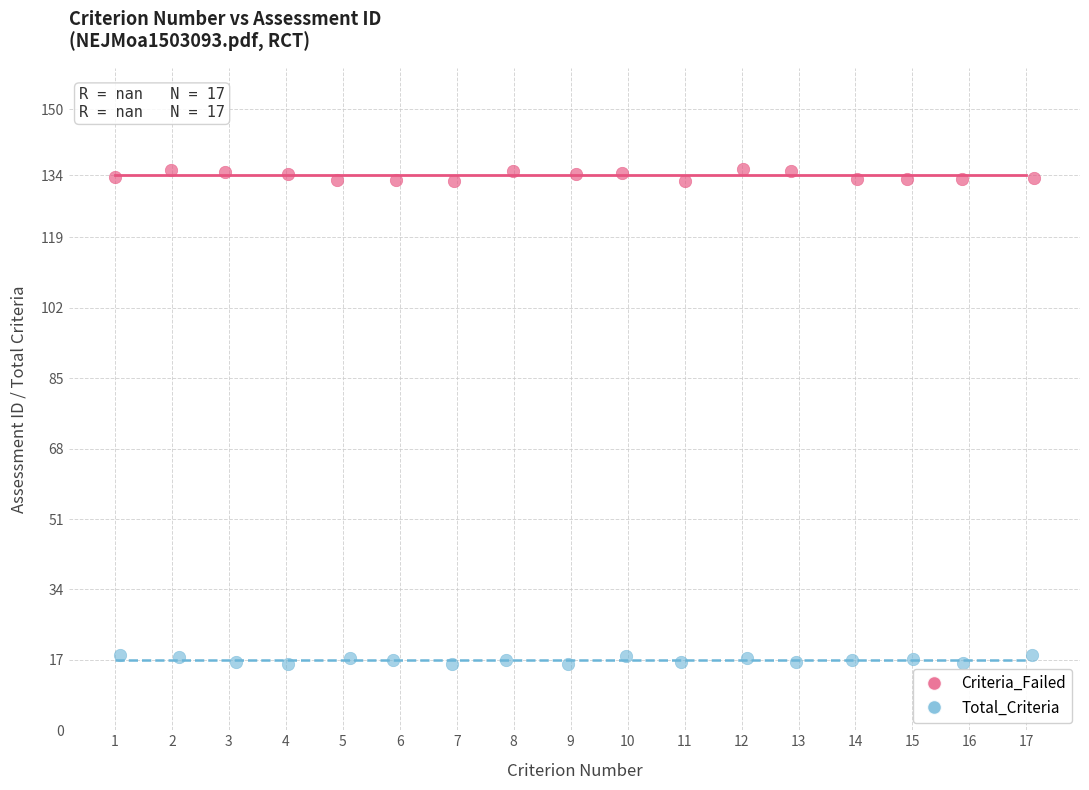

Which series contains the lowest Y value?

Total_Criteria